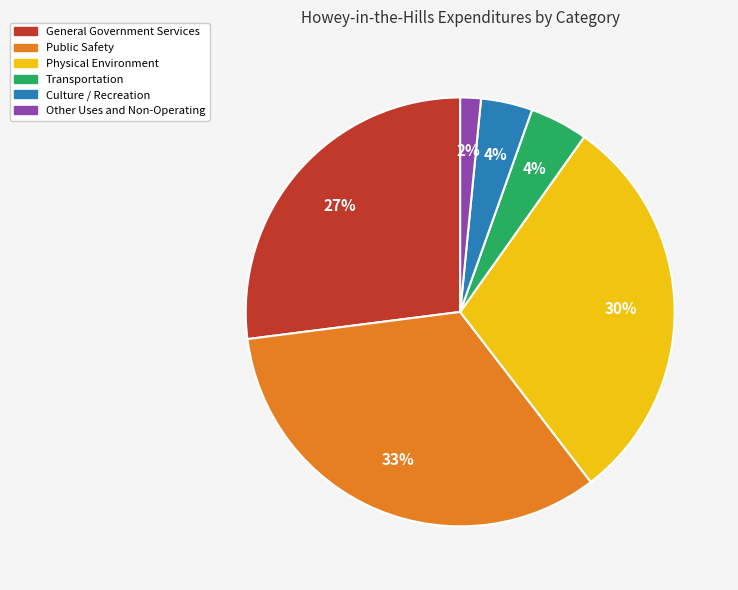

To the nearest percent, what is the combined percentage of Physical Environment and Culture / Recreation?

34%